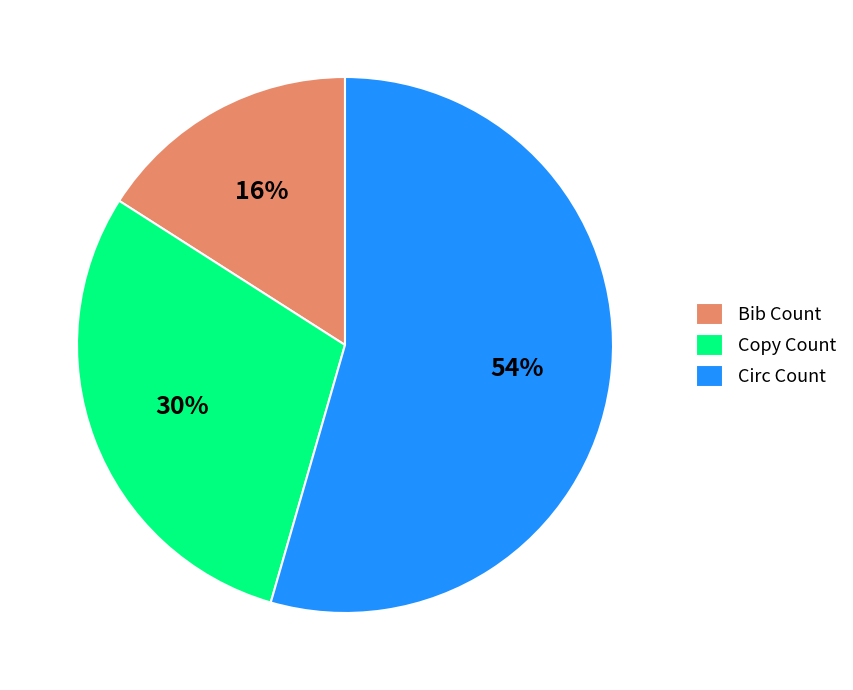

True or false: Circ Count accounts for 54% of the total.

True